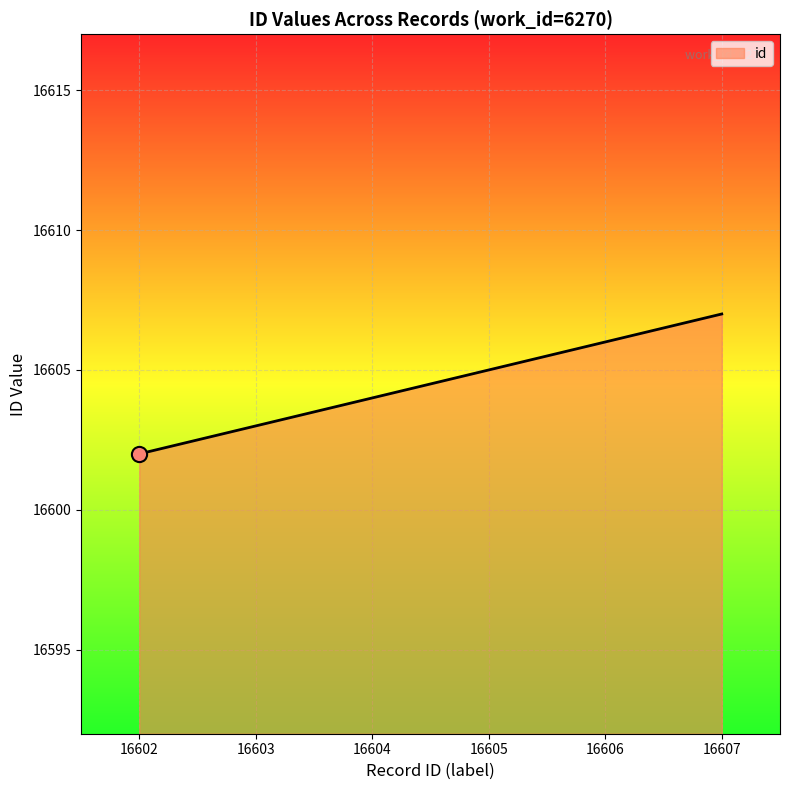

Between 16605 and 16603, which is larger?

16605